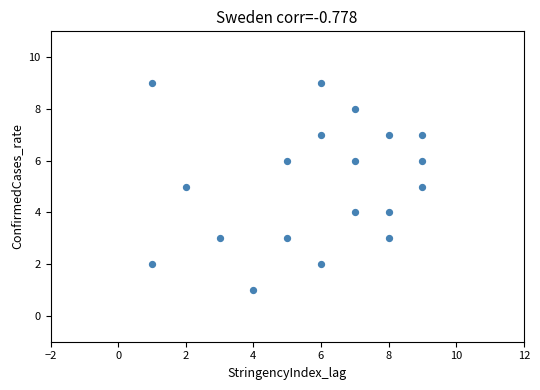

What is the range of X values (max minus min)?

8